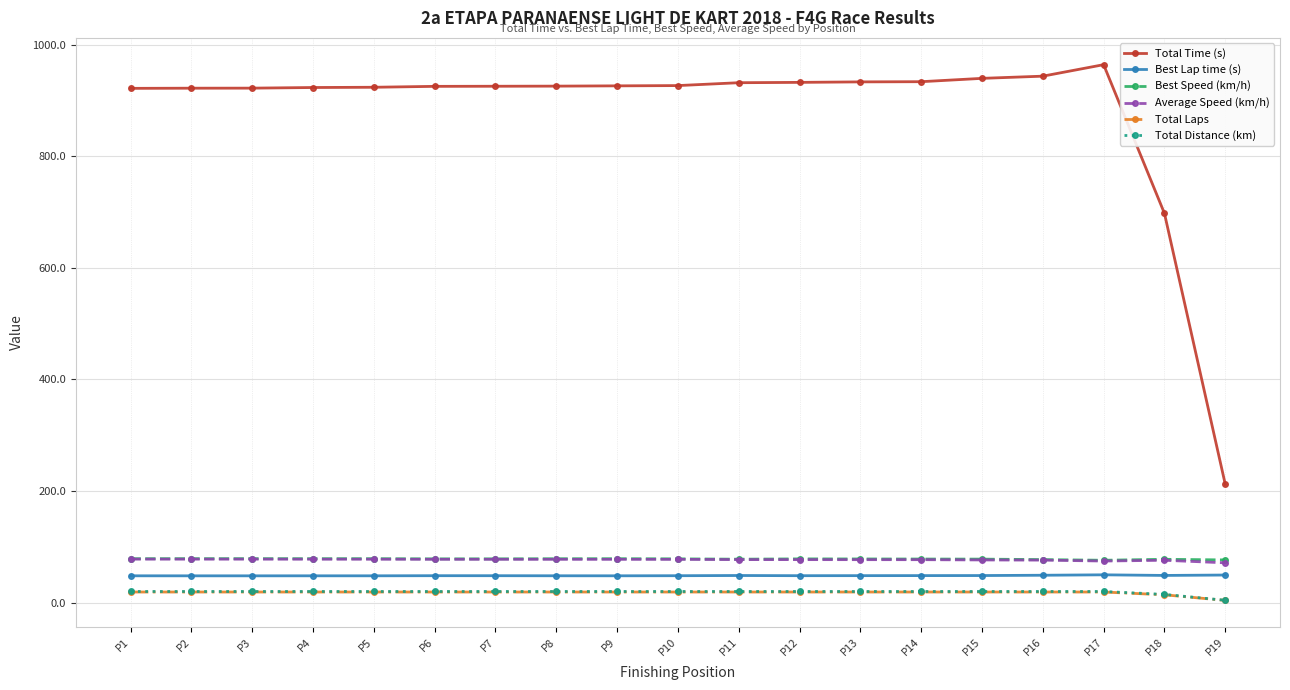

Is the value of Total Laps at P6 greater than the value of Average Speed (km/h) at P13?

No